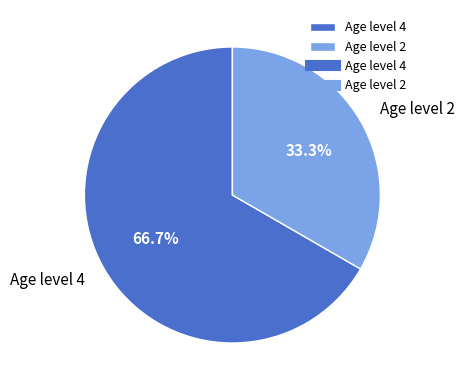

How many segments does this pie chart have?

2